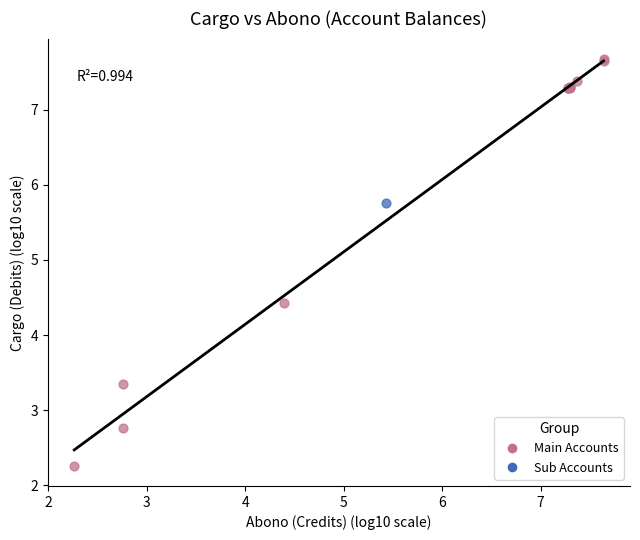

What are all the series names shown in the legend?

Main Accounts, Sub Accounts